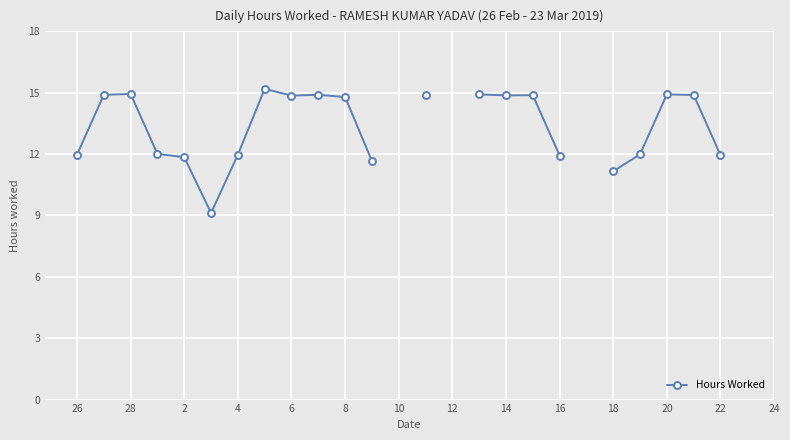

How many points are higher than both their immediate neighbors (excluding endpoints)?

5